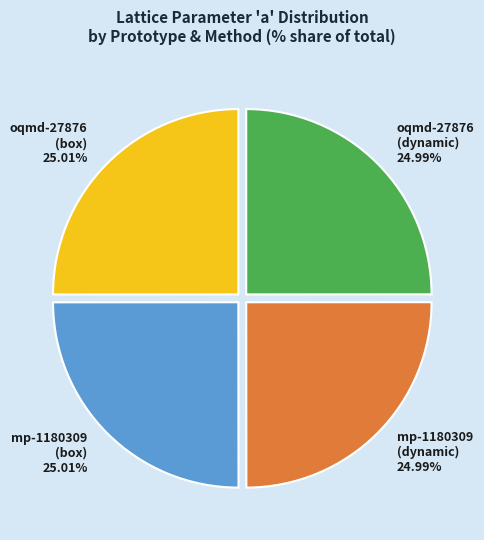

Is mp-1180309 (box) the majority of the pie?

No